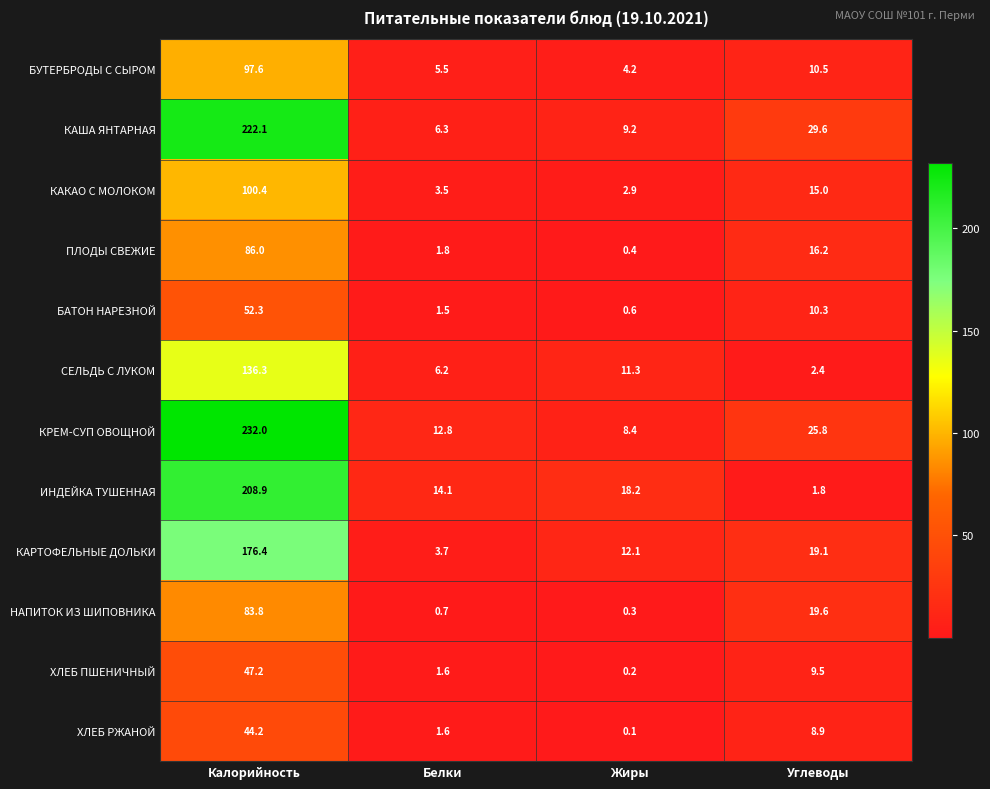

What is the spread (max minus min) of values at Углеводы?

27.8